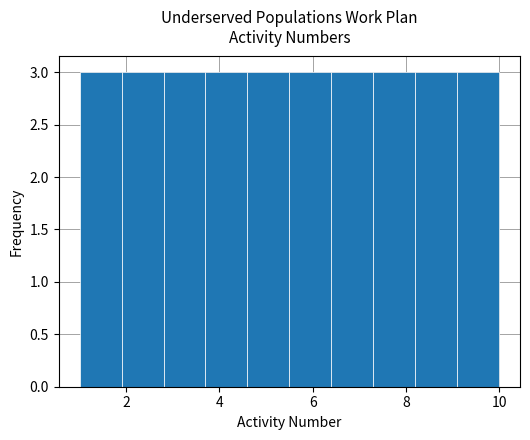

Reading left to right, list every bar in this chart as the range it spans on the x-axis followed by its height. Neither the bar edges nor the heights are printed on the chart, so give them approximately, as read against the axes.

1.0 to 1.9: 3
1.9 to 2.8: 3
2.8 to 3.7: 3
3.7 to 4.6: 3
4.6 to 5.5: 3
5.5 to 6.4: 3
6.4 to 7.3: 3
7.3 to 8.2: 3
8.2 to 9.1: 3
9.1 to 10.0: 3